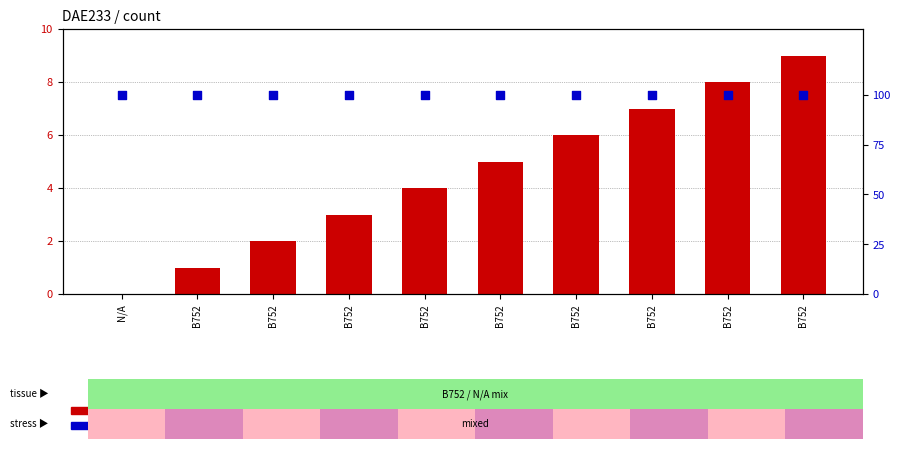

Which series contains the highest Y value?

percentile rank within the sample